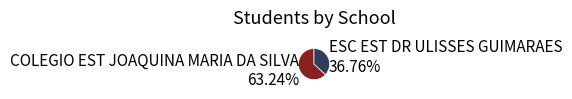

To the nearest percent, what portion does COLEGIO EST JOAQUINA MARIA DA SILVA represent?

63%